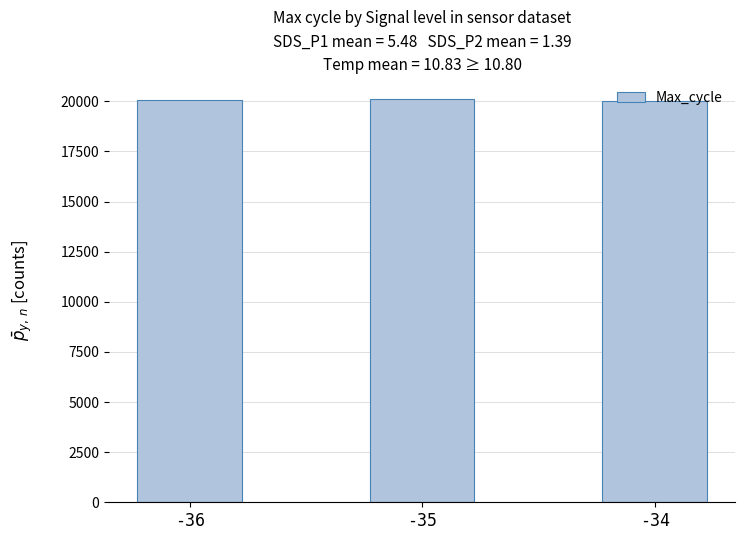

True or false: the data shows 9941.9 at -35.

False